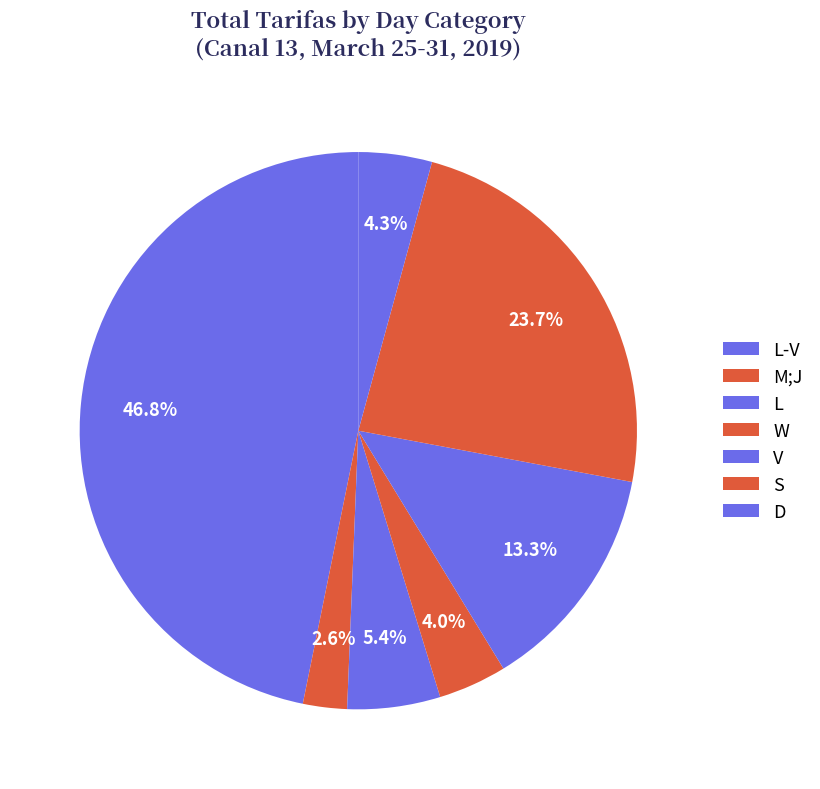

Is there a majority slice in this chart?

No